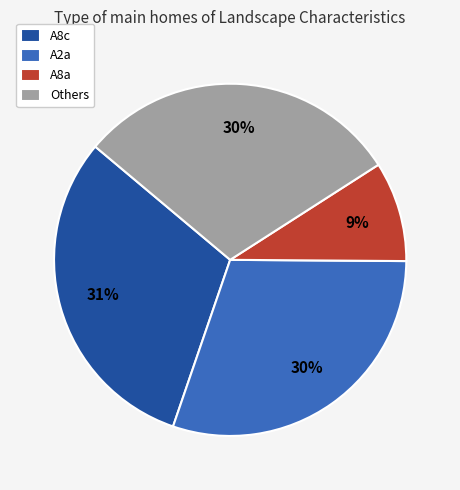

Combined, do Others and A8a account for over 50%?

No